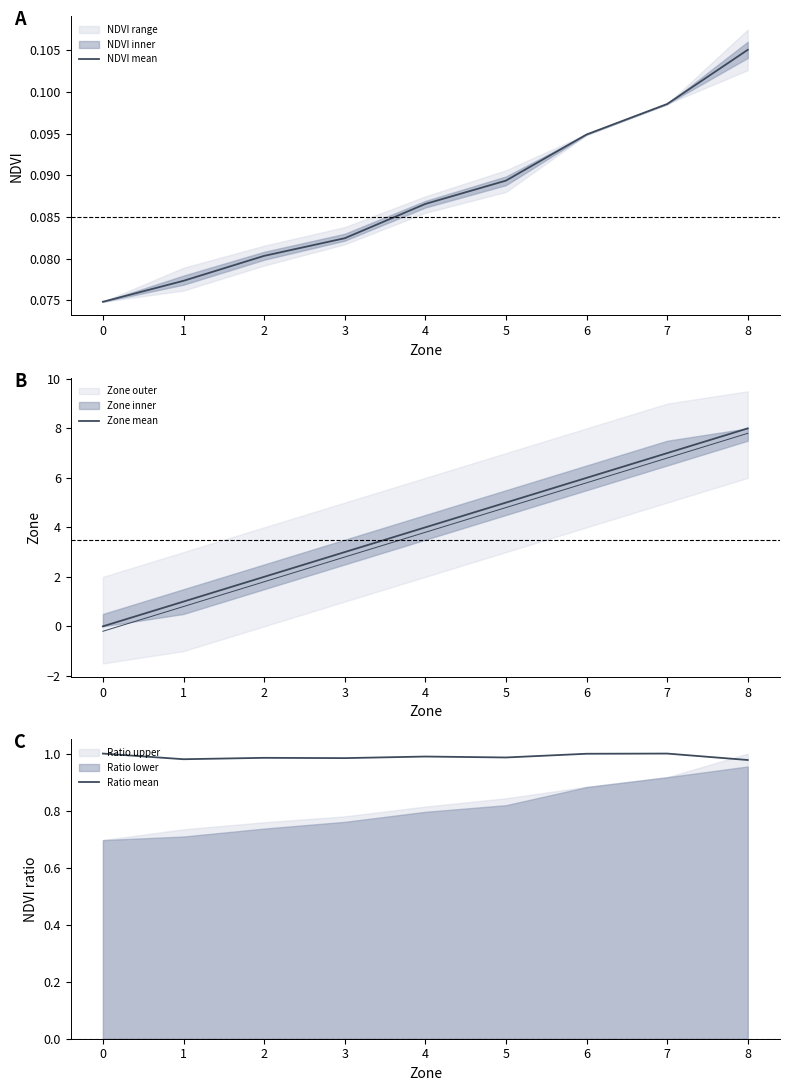

How many times do Ratio mean and Zone mean cross each other?

1